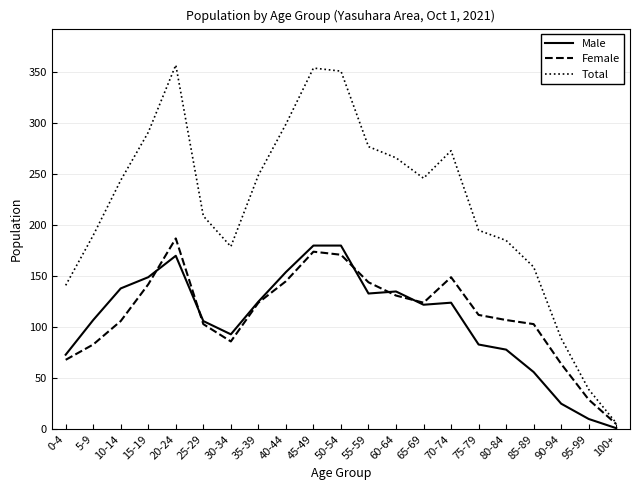

Rank the series at 15-19 from highest to lowest value.

Total, Male, Female